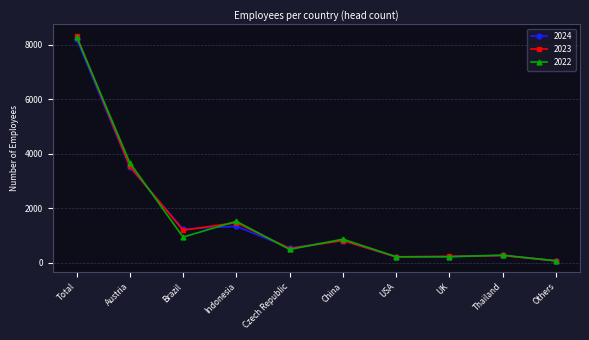

At which label does 2023 reach its peak?

Total